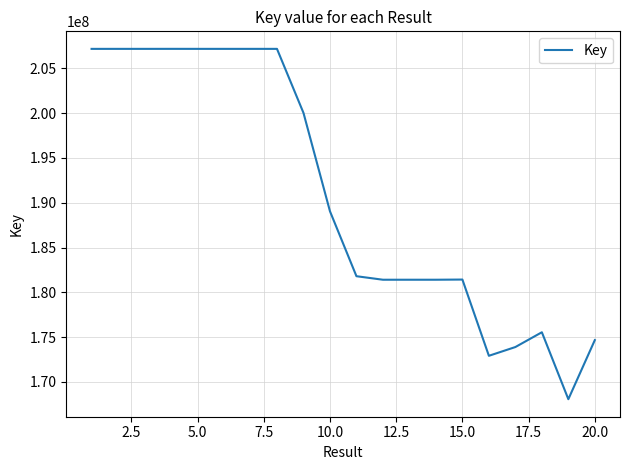

What is the difference between the maximum and minimum values?

39130704